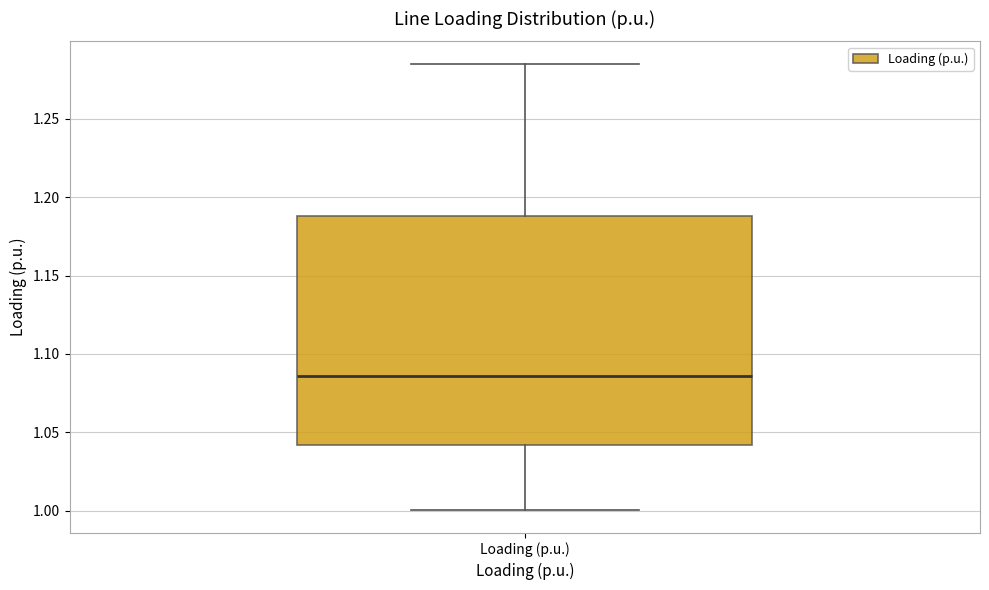

Where is the upper edge of the box for Loading (p.u.) on the y-axis? The values are not printed on the chart, so give them approximately, as read against the axis.

1.190